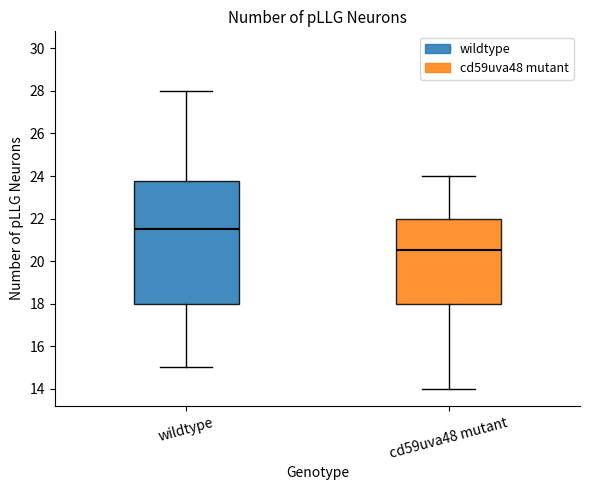

Comparing the boxes themselves (not the whiskers), which one is the tallest?

wildtype